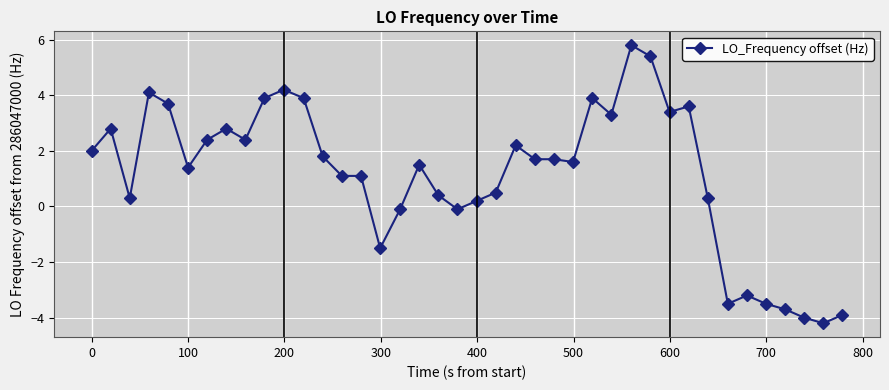

Reading right to left, list all the values displayed in this chart.

-3.9	-4.2	-4.0	-3.7	-3.5	-3.2	-3.5	0.3	3.6	3.4	5.4	5.8	3.3	3.9	1.6	1.7	1.7	2.2	0.5	0.2	-0.1	0.4	1.5	-0.1	-1.5	1.1	1.1	1.8	3.9	4.2	3.9	2.4	2.8	2.4	1.4	3.7	4.1	0.3	2.8	2.0